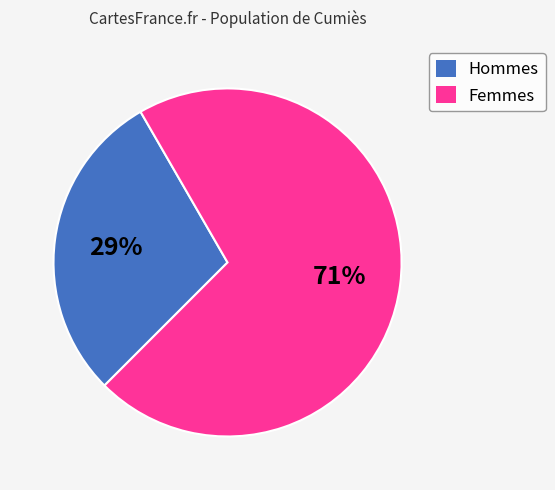

What percentage is the Hommes slice, to the nearest percent?

29%